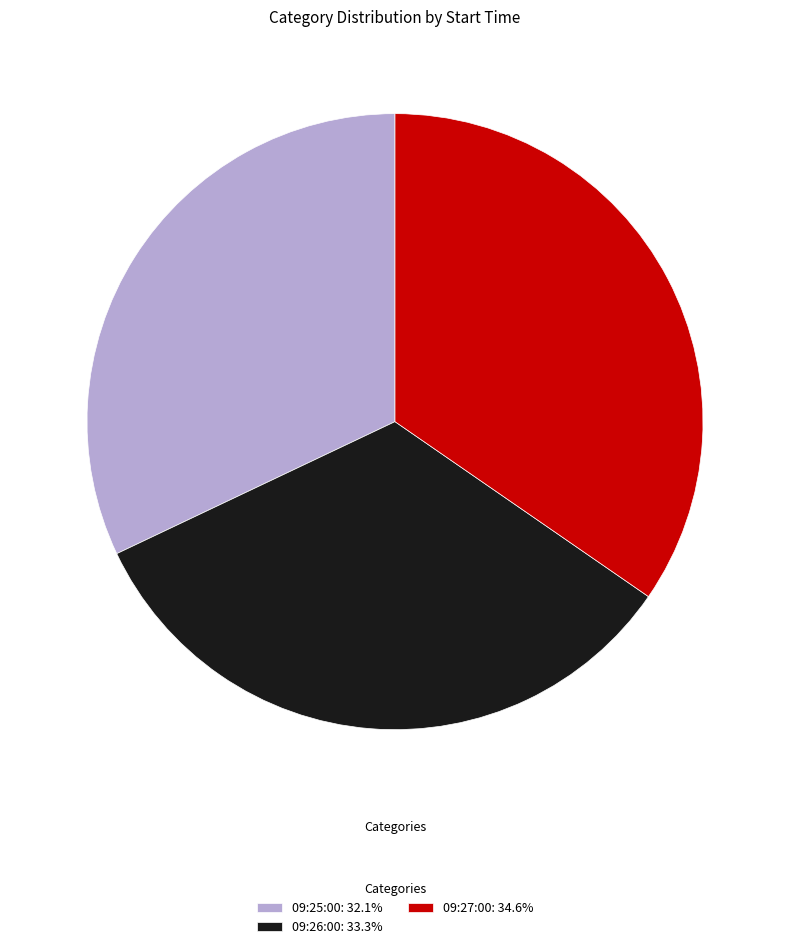

Approximately how many times larger is the value at 09:25:00 compared to 09:26:00?

1.0